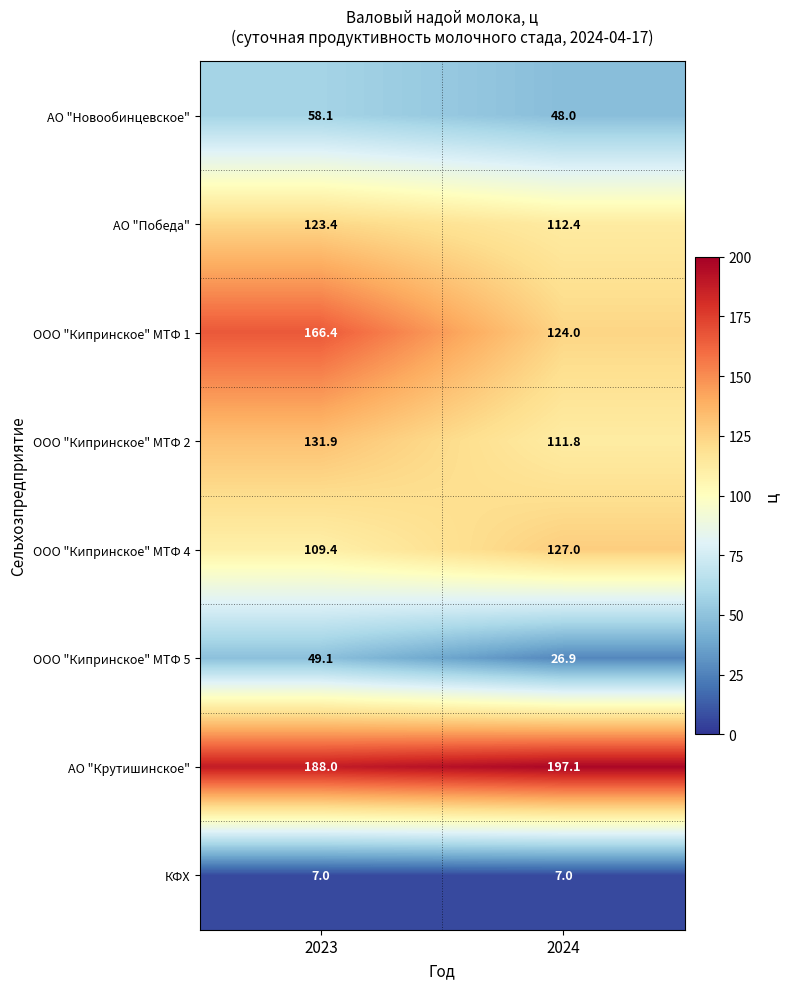

What is the total value across all series at 2024?

754.2